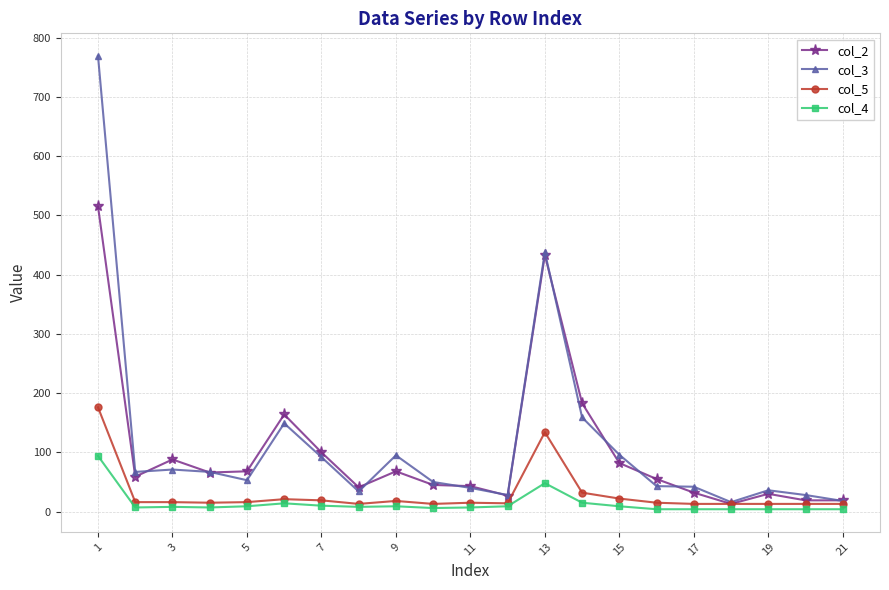

List the series in order of their peak value, lowest first.

col_4, col_5, col_2, col_3